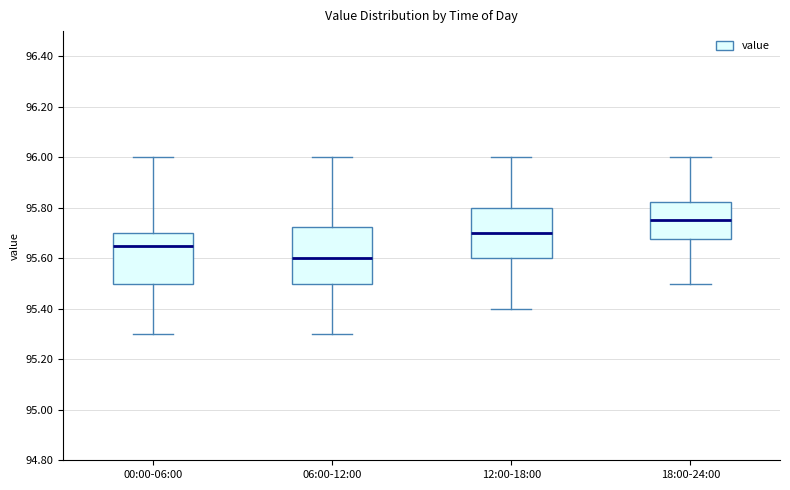

Where does the upper whisker of the box for 12:00-18:00 end on the y-axis? The values are not printed on the chart, so give them approximately, as read against the axis.

96.00